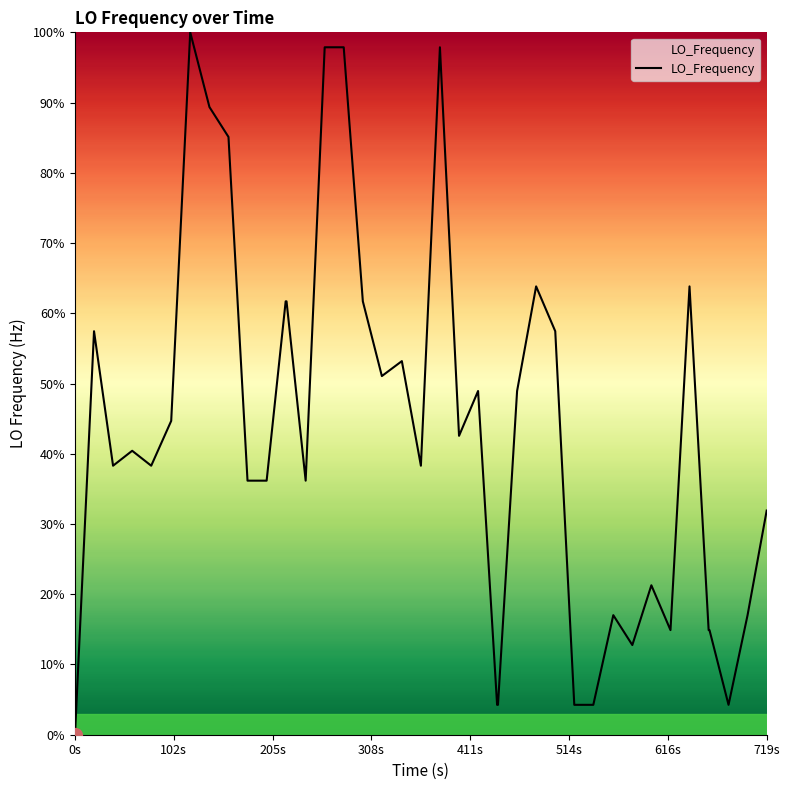

What is the maximum value shown in the chart?

100.0